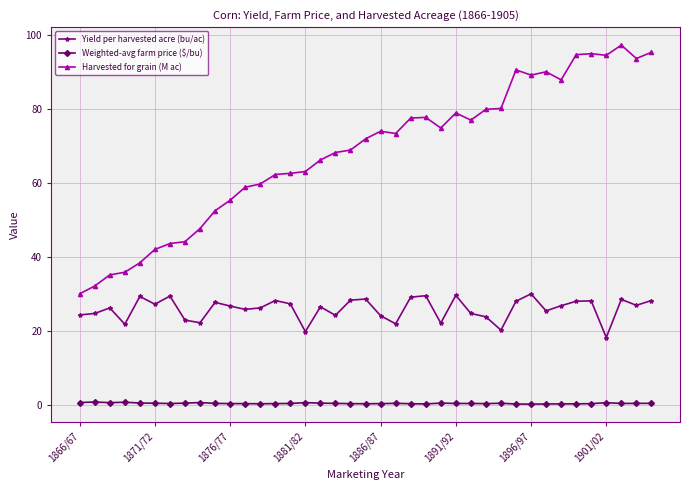

What is the lowest value of the Harvested for grain (M ac) series?

30.0